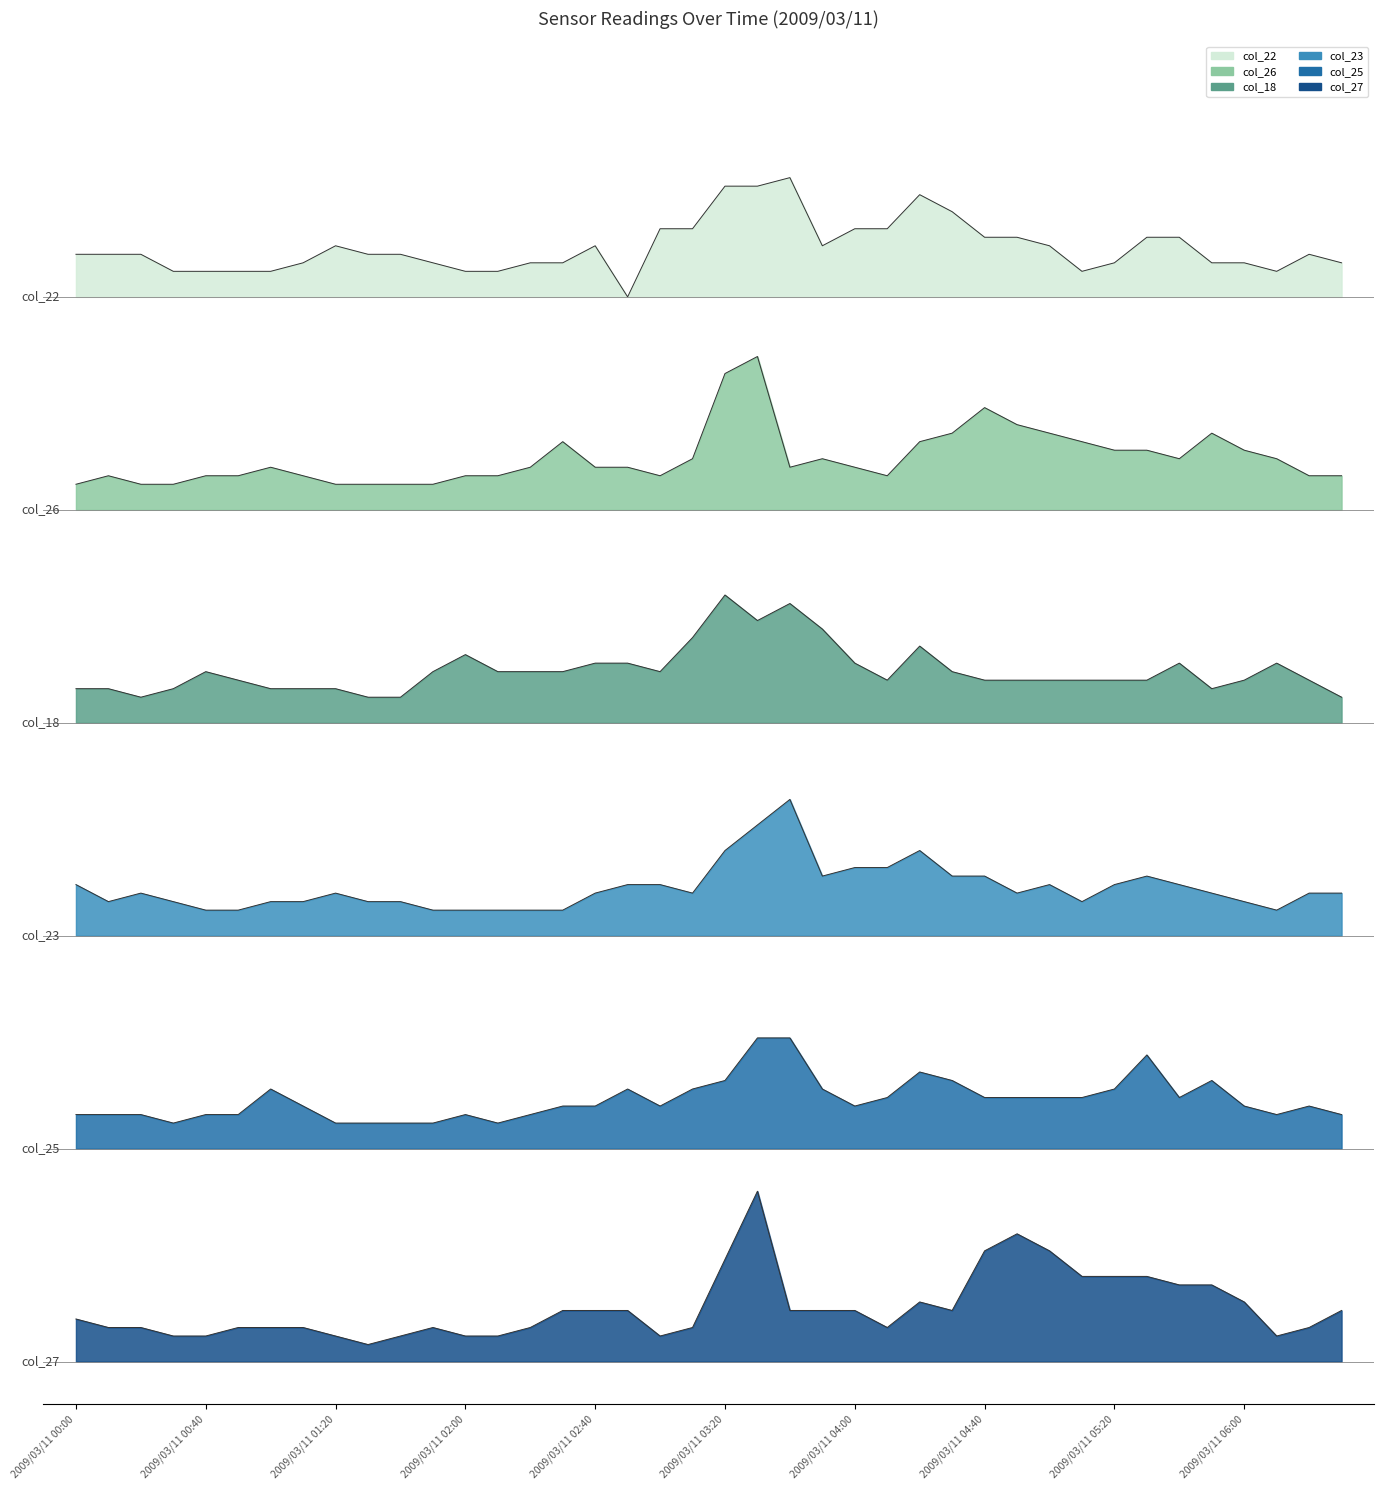

What is the approximate value of col_22 at 2009/03/11 04:00?

12.8